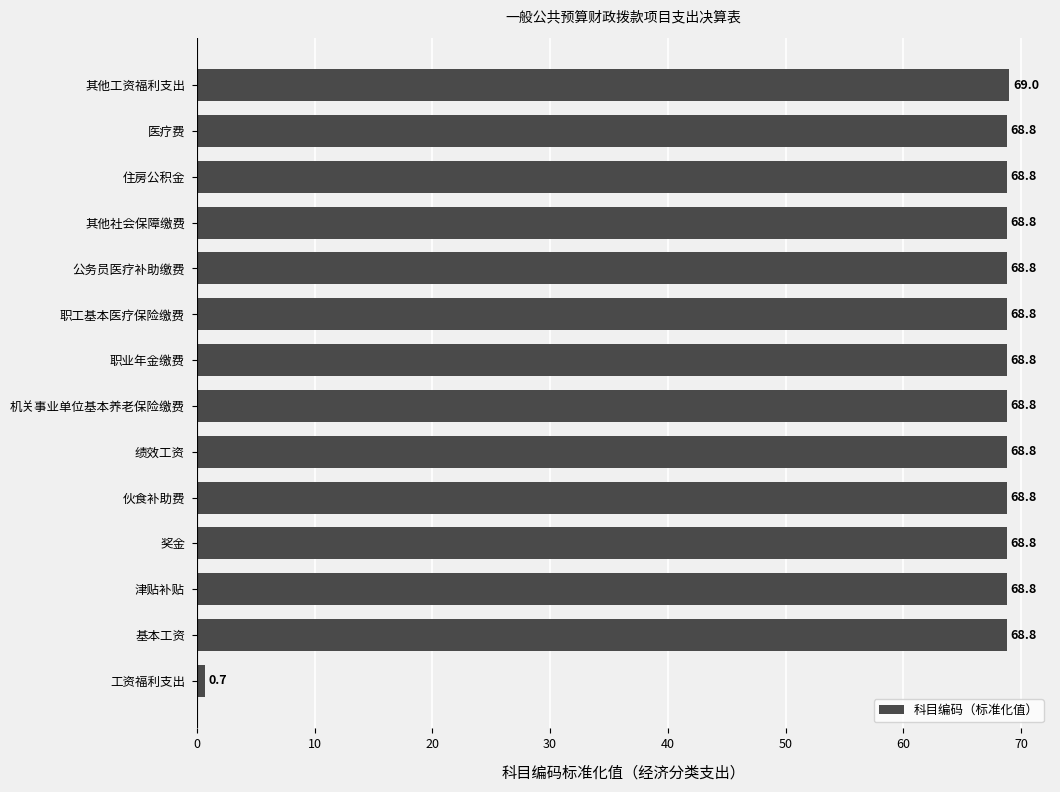

What is the minimum value shown in the chart?

0.7